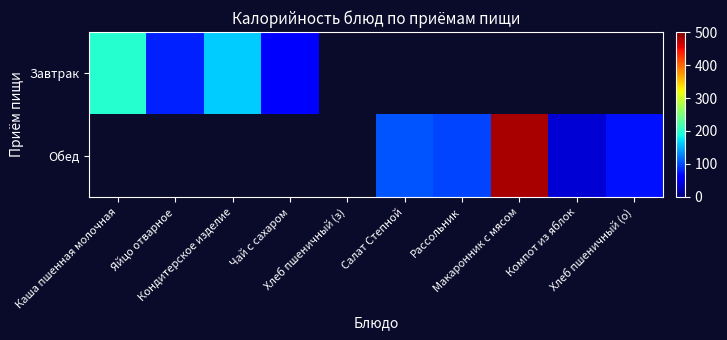

At how many categories does at least one series exceed 84?

5